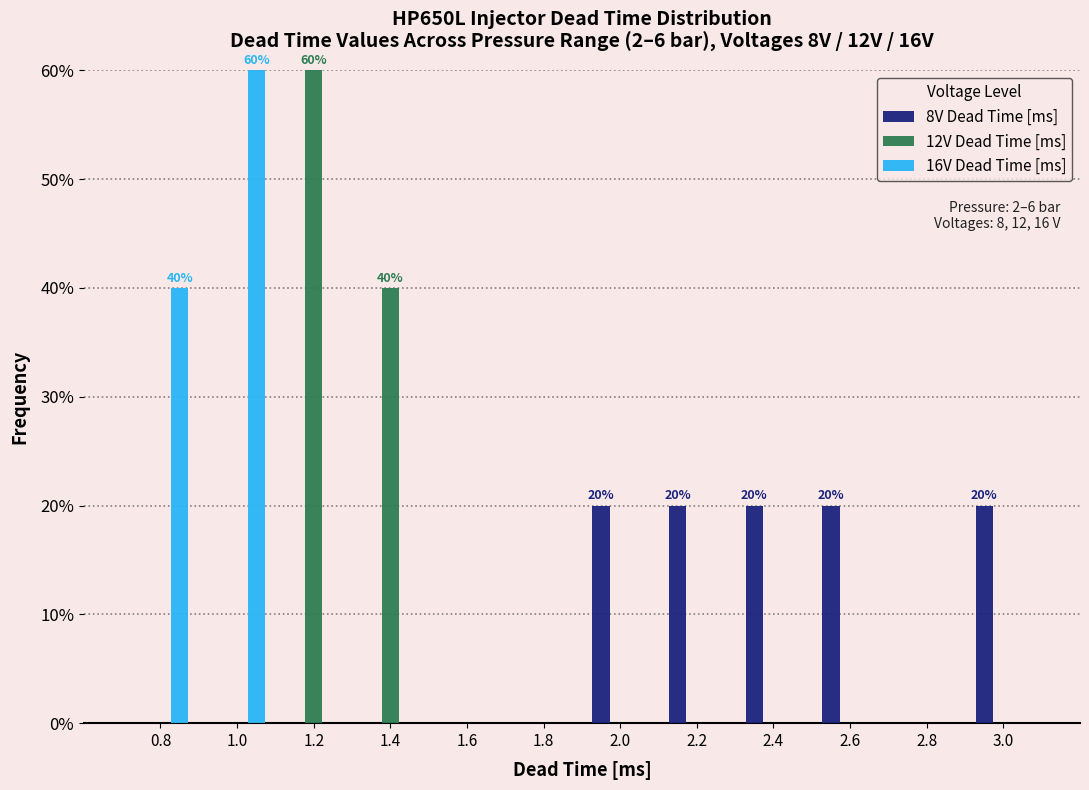

In the 12V Dead Time [ms] series, which range on the x-axis has the tallest bar?

1.1 to 1.3